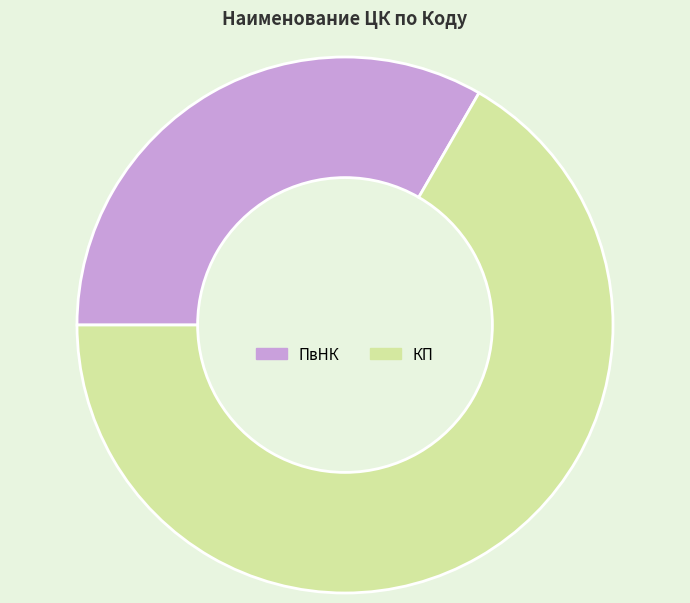

To the nearest percent, what percentage of the pie is ПвНК?

33%